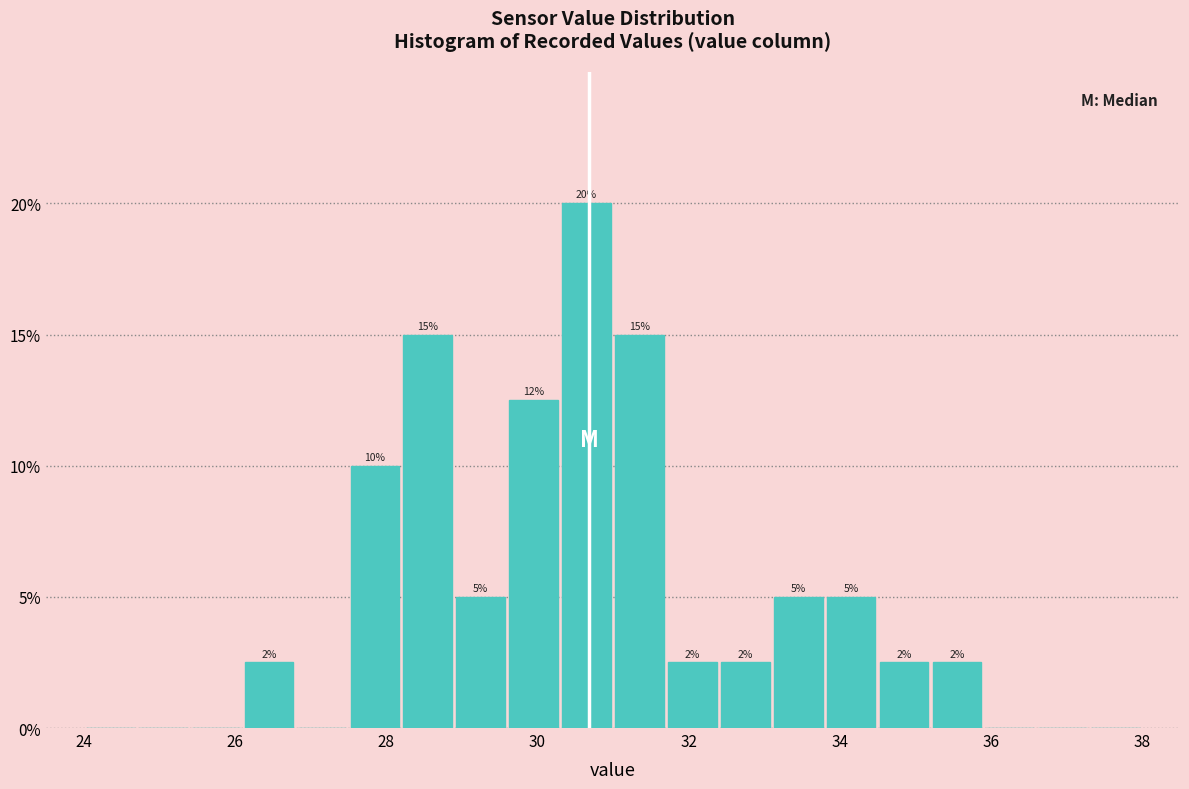

Read against the x-axis, roughly where is the centre of the tallest bar?

30.6